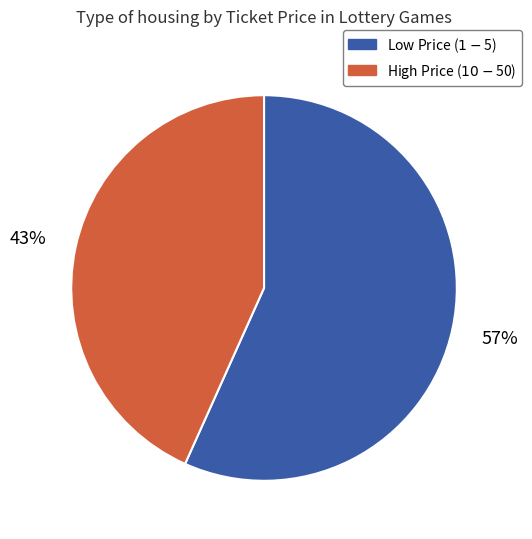

Rank the categories by value from highest to lowest.

Low Price ($1-$5), High Price ($10-$50)